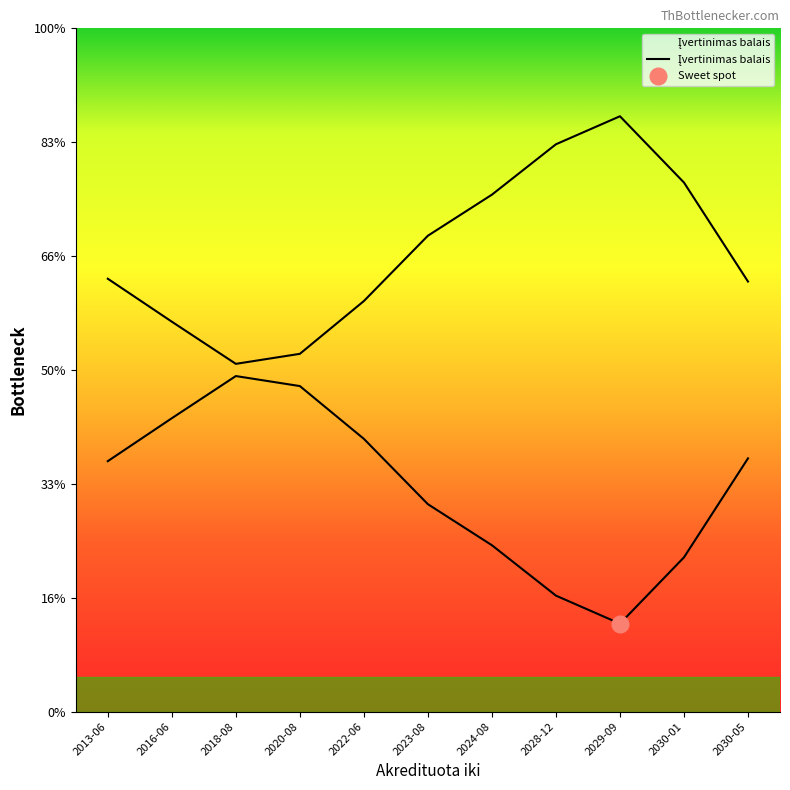

Where is the data nearest to the value 1?

2028-12